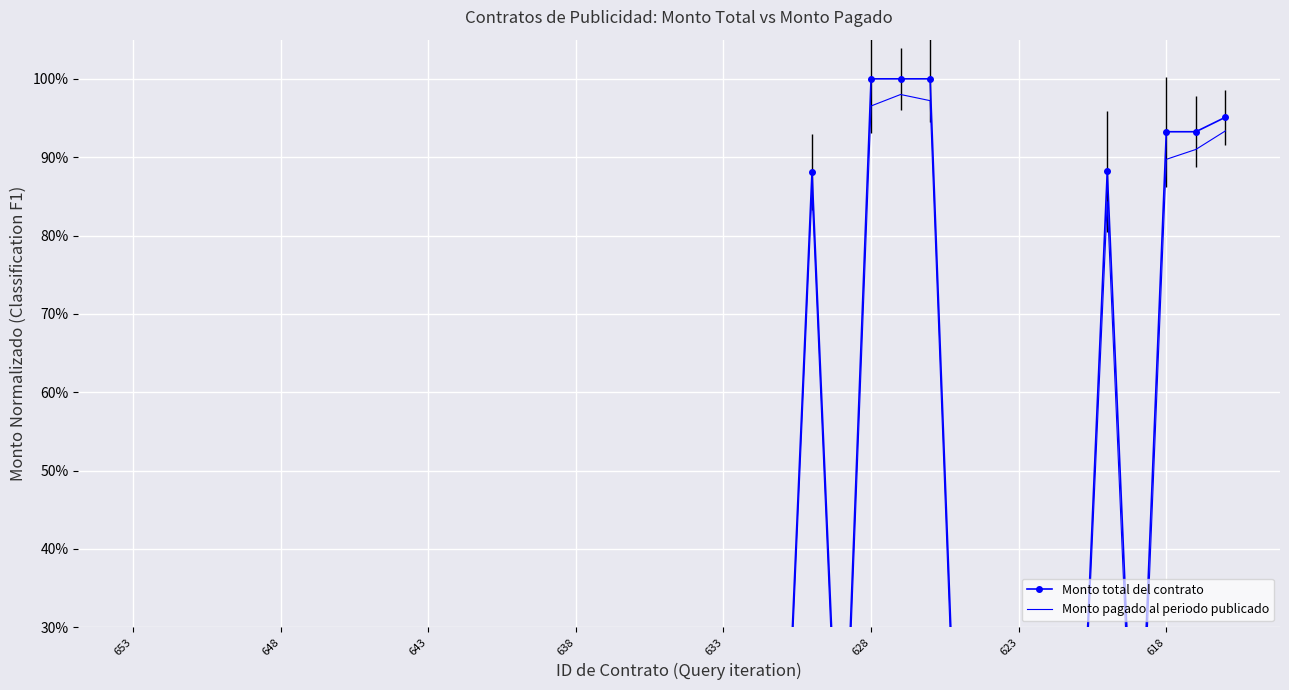

At which label does Monto total del contrato reach its minimum?

653